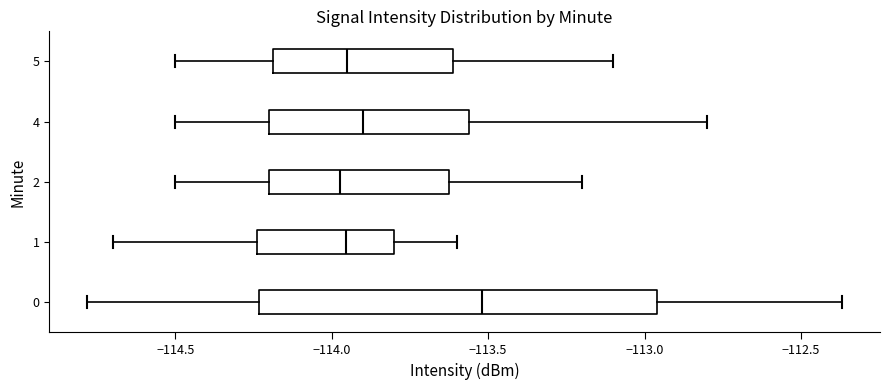

Which box is the widest, from its left edge to its right edge?

0